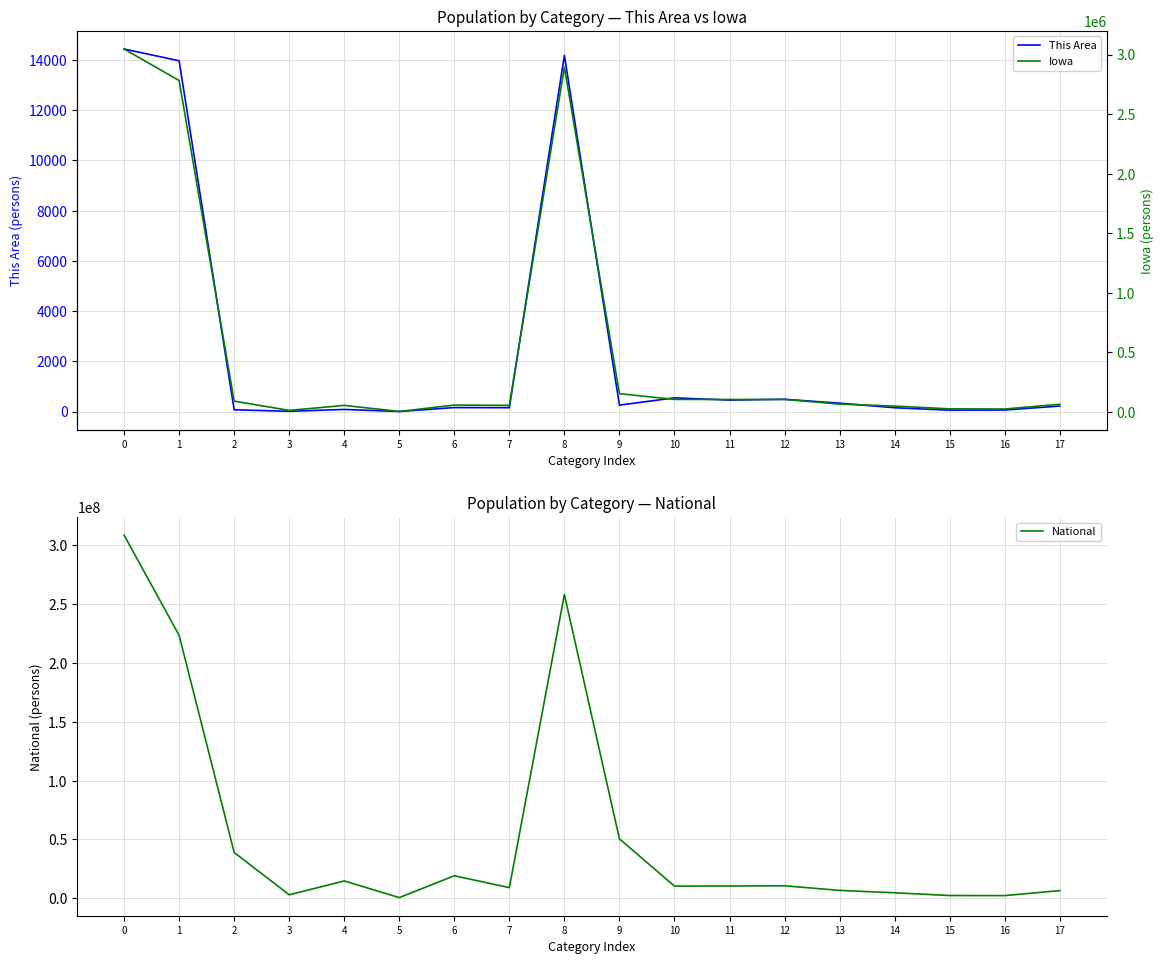

At 3, list the series in order from smallest to largest.

This Area, Iowa, National